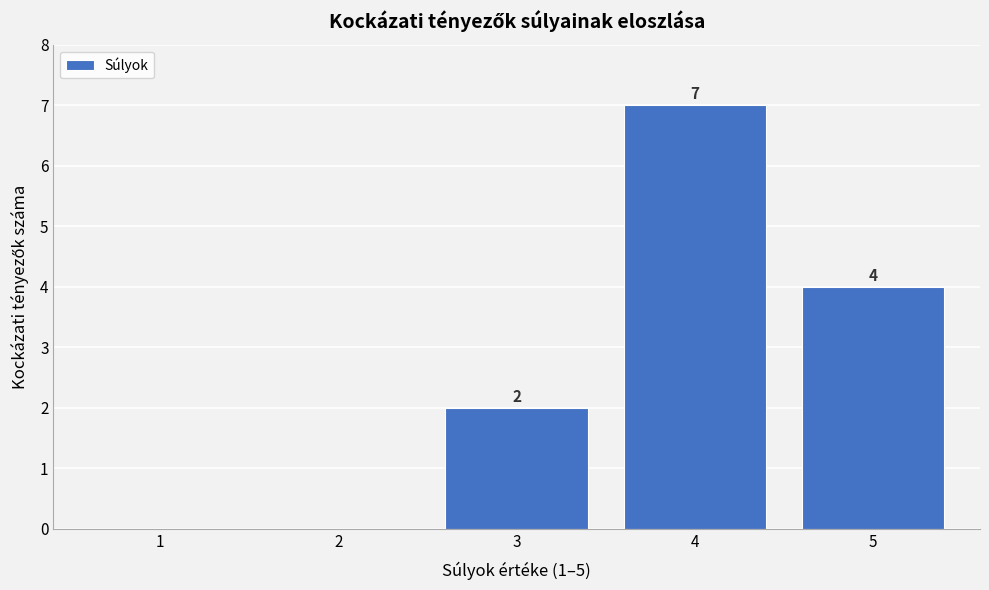

Reading left to right, extract all data points from this chart.

1=0	2=0	3=2	4=7	5=4